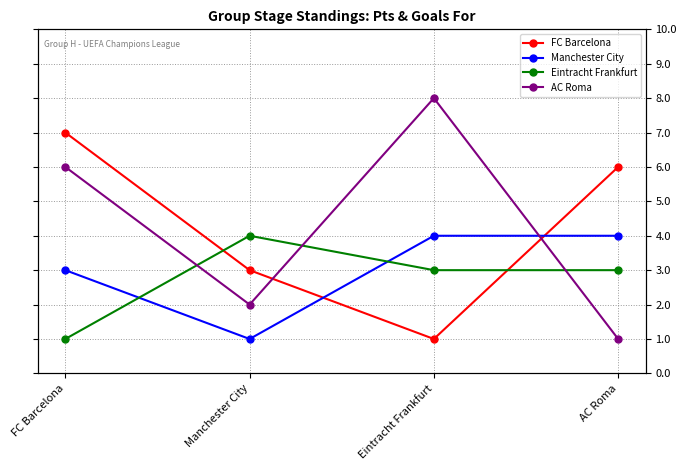

What is the label of the 2nd point from the left?

Manchester City